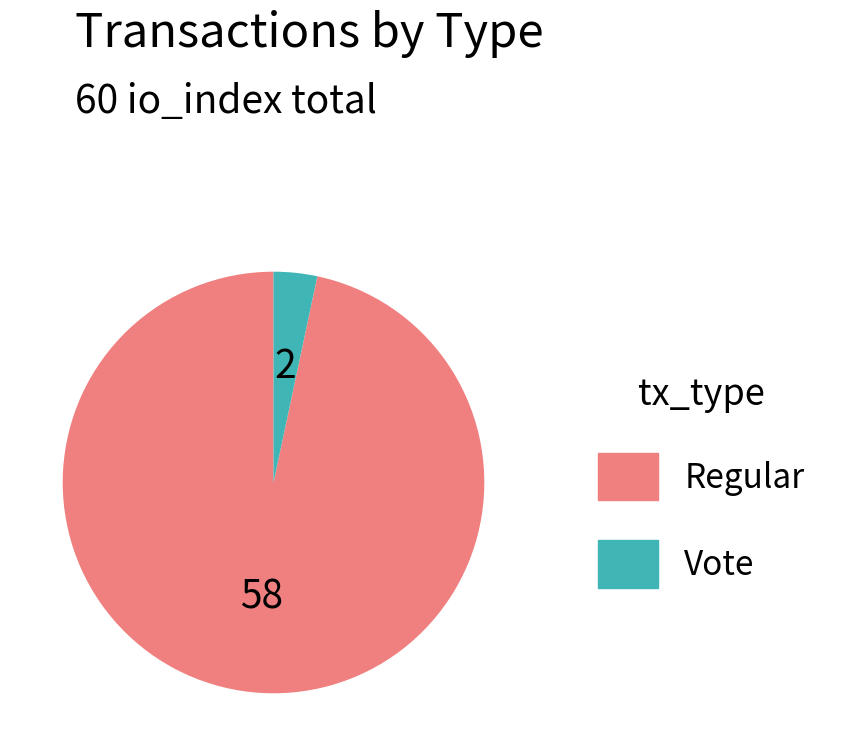

Is the sum of Regular and Vote greater than half?

Yes